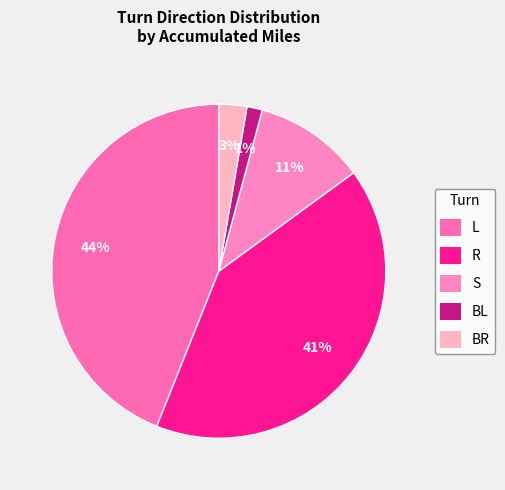

Do R and S together represent more than half of the pie?

Yes